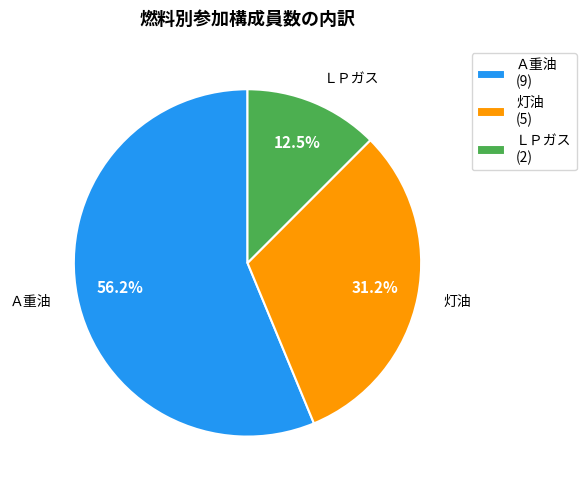

True or false: 灯油 accounts for 31% of the total.

True